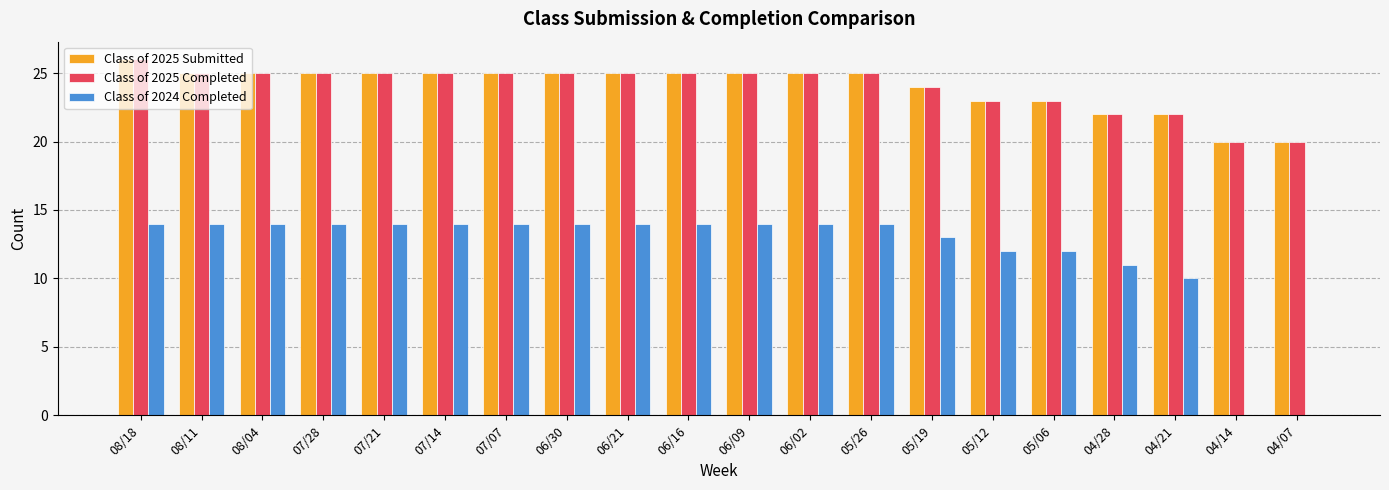

Are the bars grouped side by side (vs. stacked)?

Yes